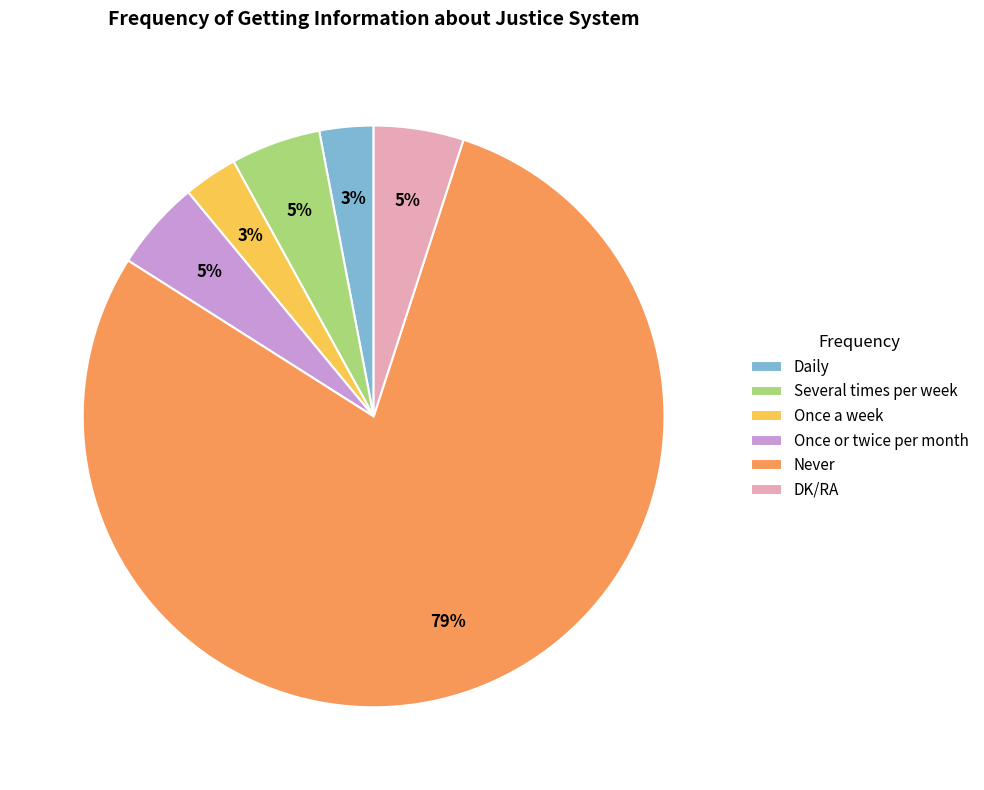

Between Once or twice per month and Never, which is larger?

Never